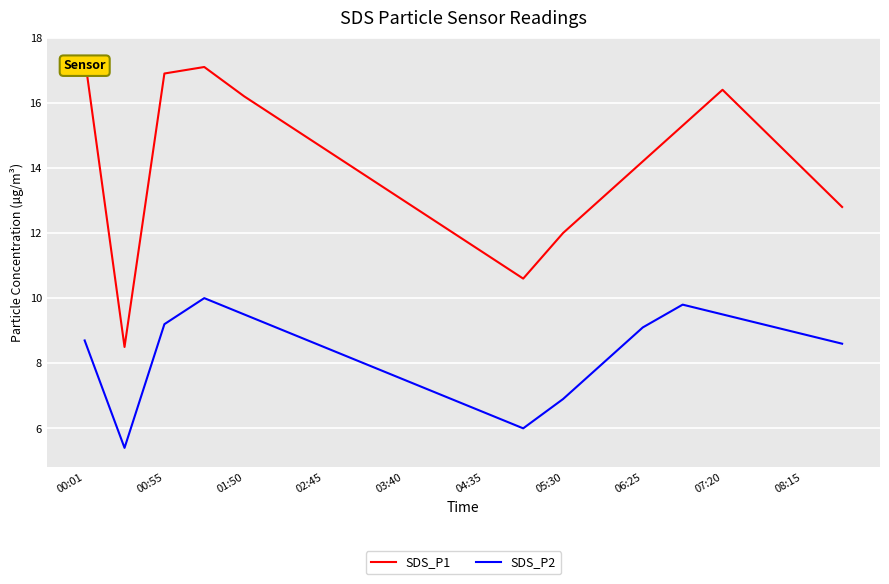

True or false: SDS_P2 and SDS_P1 intersect in this chart.

False